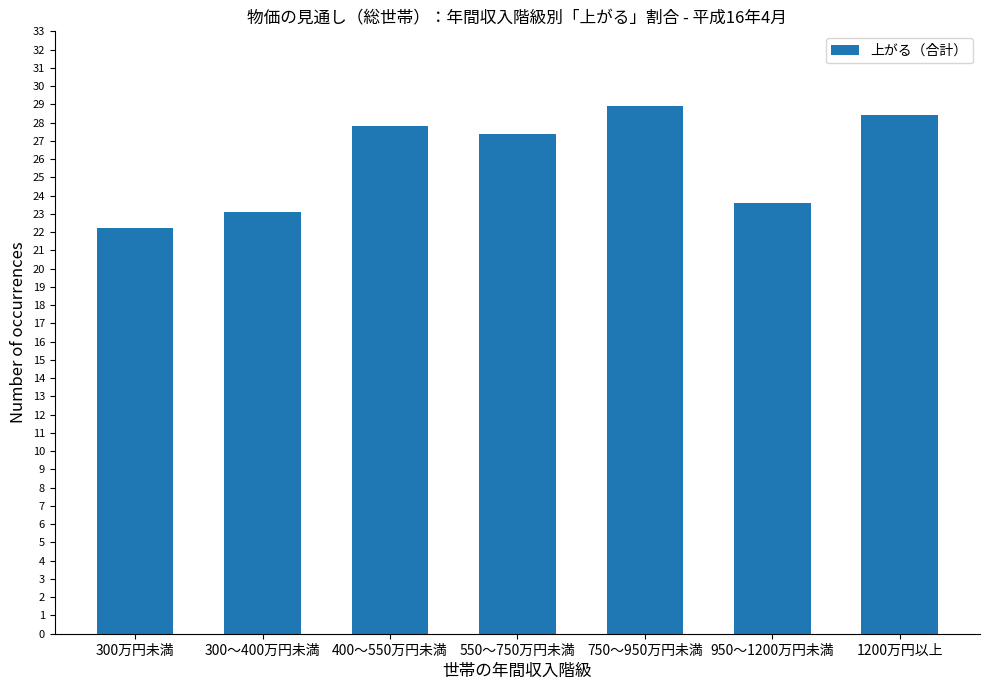

Which category has the lowest value across all series?

300万円未満